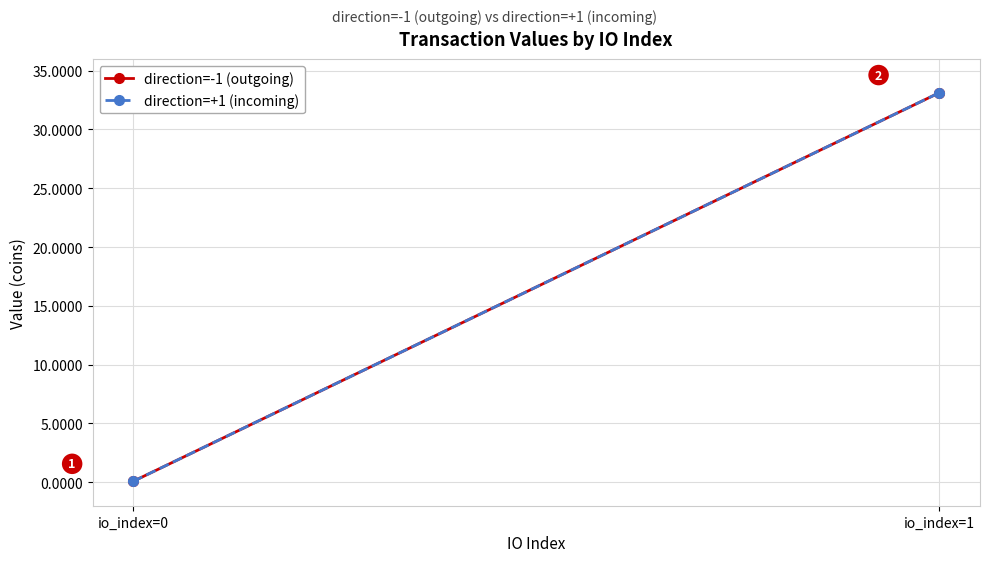

The direction=+1 (incoming) series shows 33.1 at io_index=1. True or false?

True